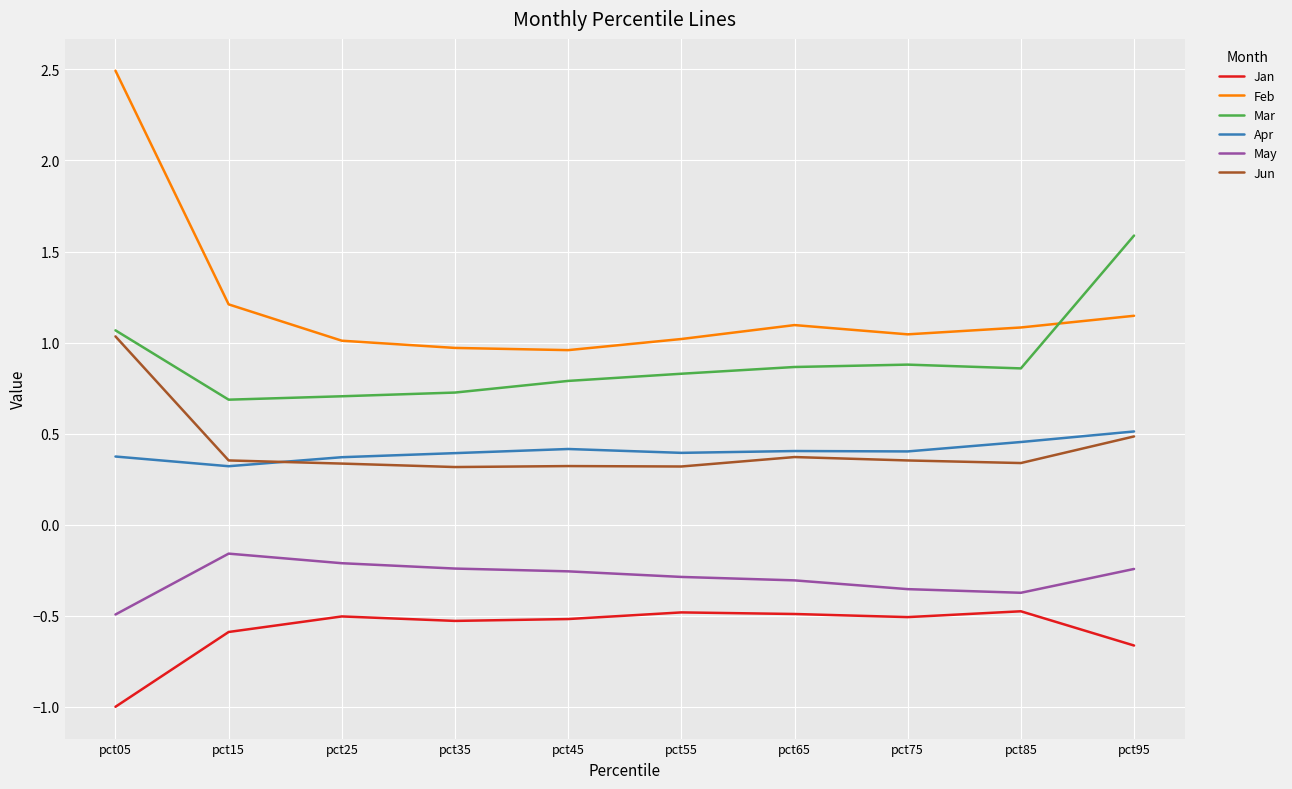

Is it true that Mar equals 0.8 at pct45?

True